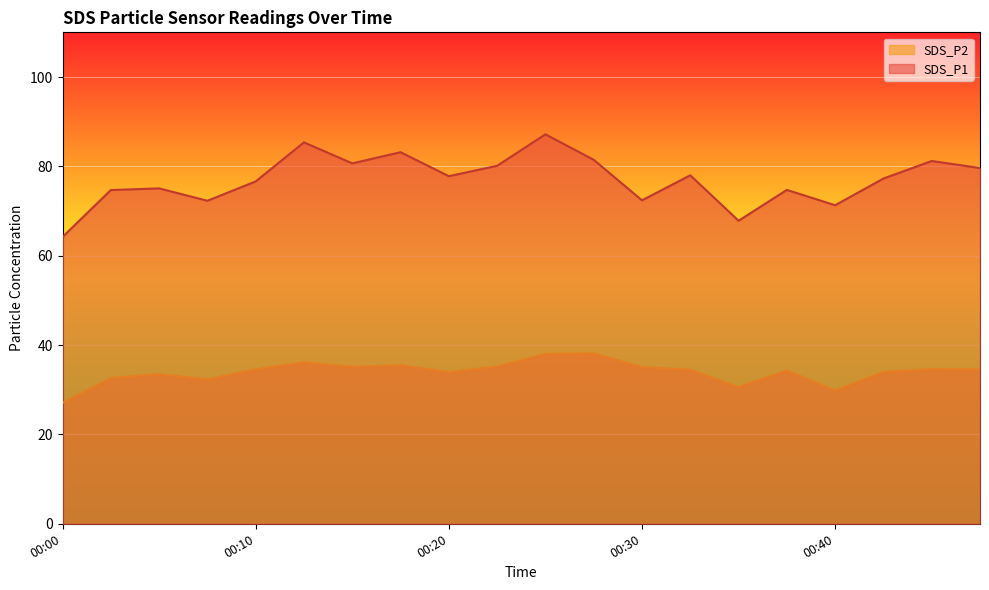

Is it true that SDS_P2 equals 13.5 at 00:30?

False